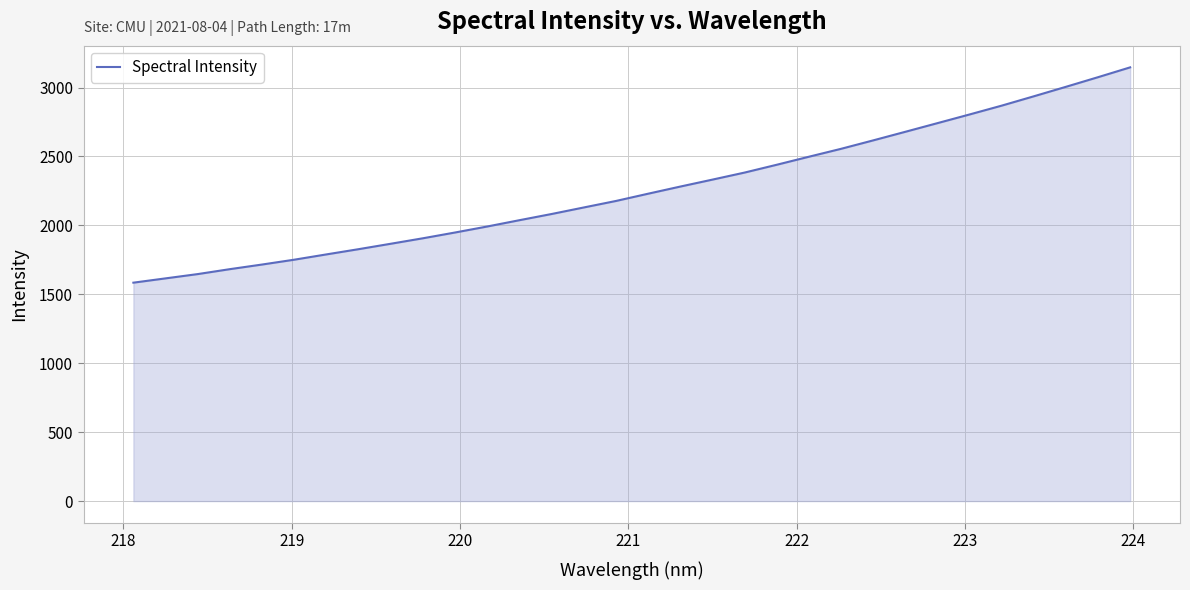

What is the maximum value shown in the chart?

3146.6